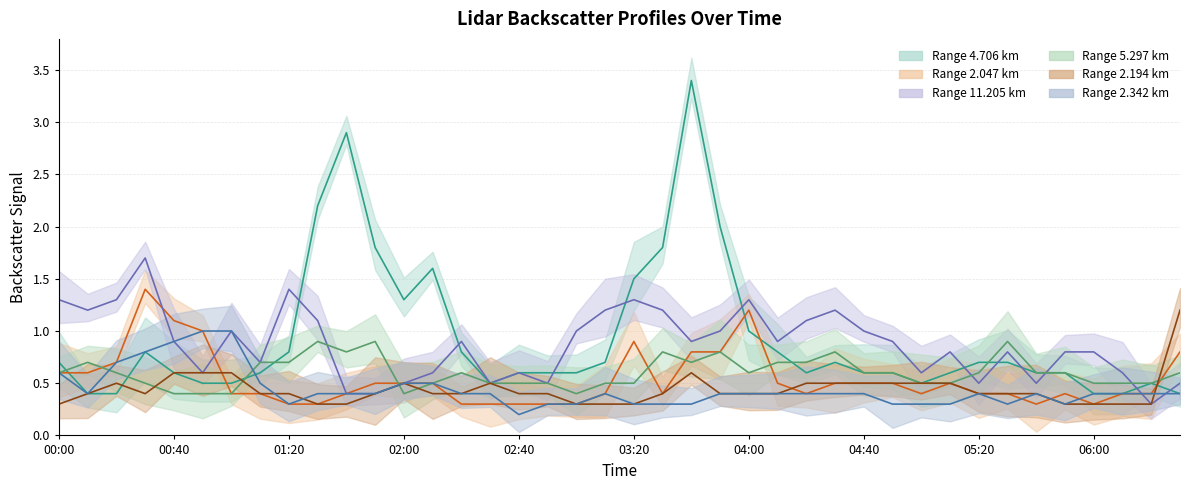

Count the number of categories in the chart.

40